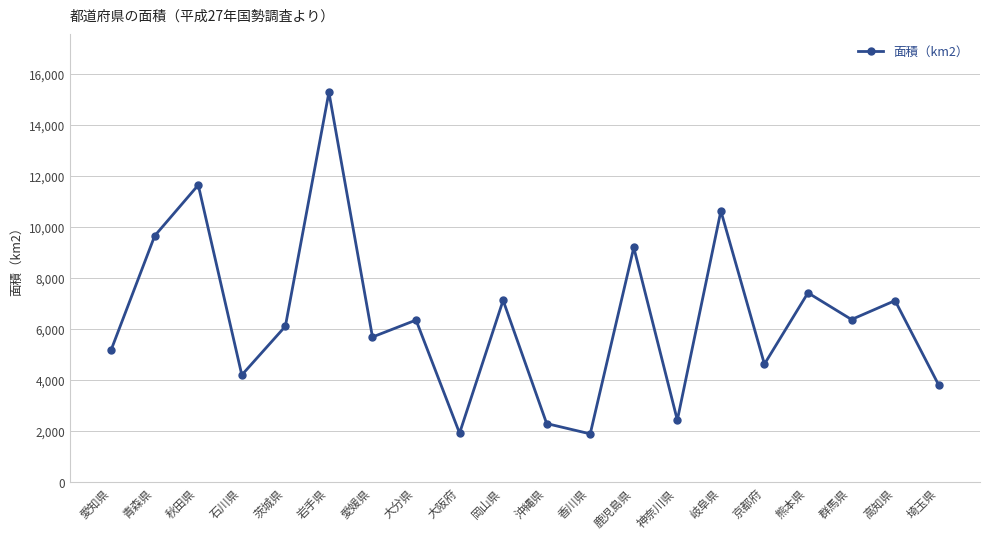

What is the smallest value displayed?

1876.7